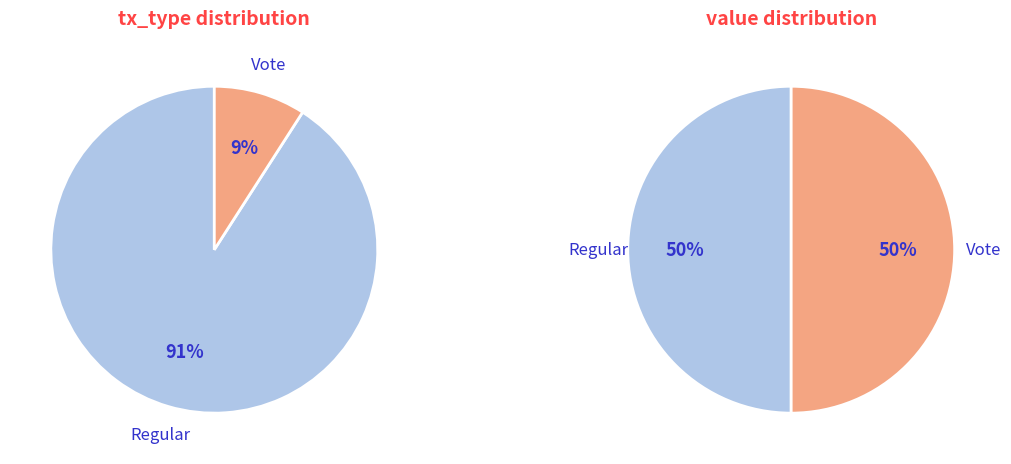

What is the smallest slice in the pie chart?

Vote